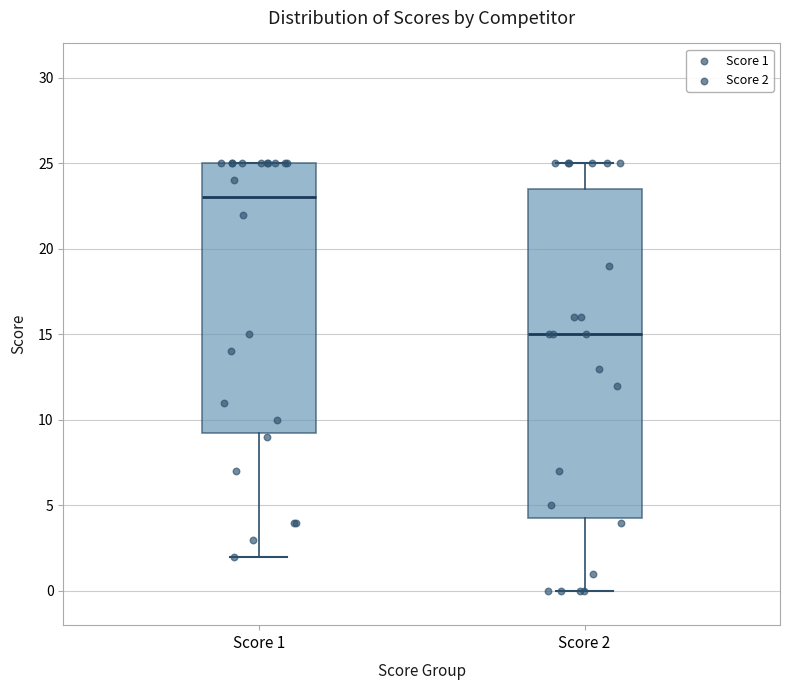

Which box's median line is the lowest?

Score 2